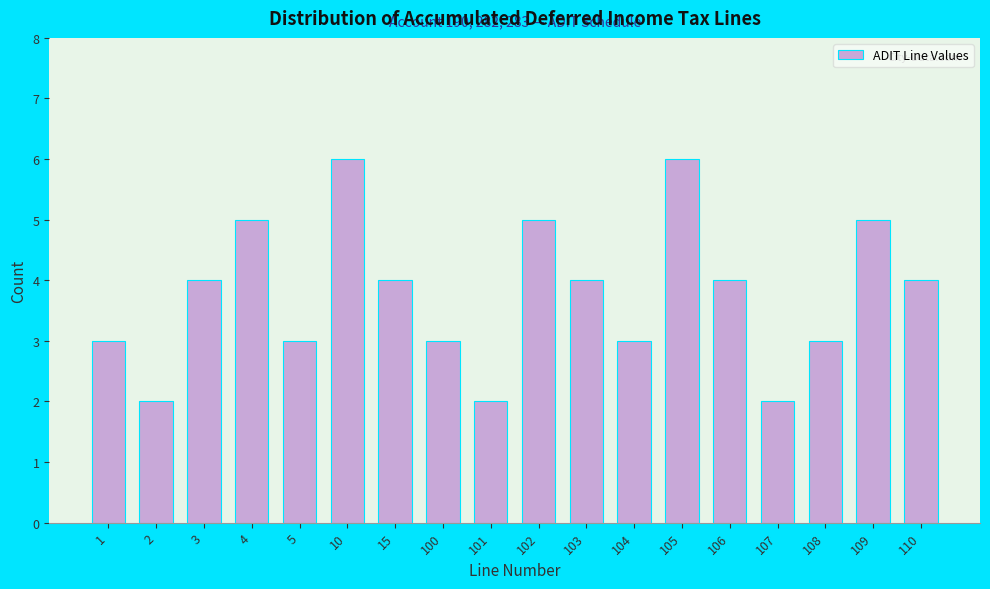

Reading left to right, what are all the values shown in this chart?

1=3	2=2	3=4	4=5	5=3	10=6	15=4	100=3	101=2	102=5	103=4	104=3	105=6	106=4	107=2	108=3	109=5	110=4